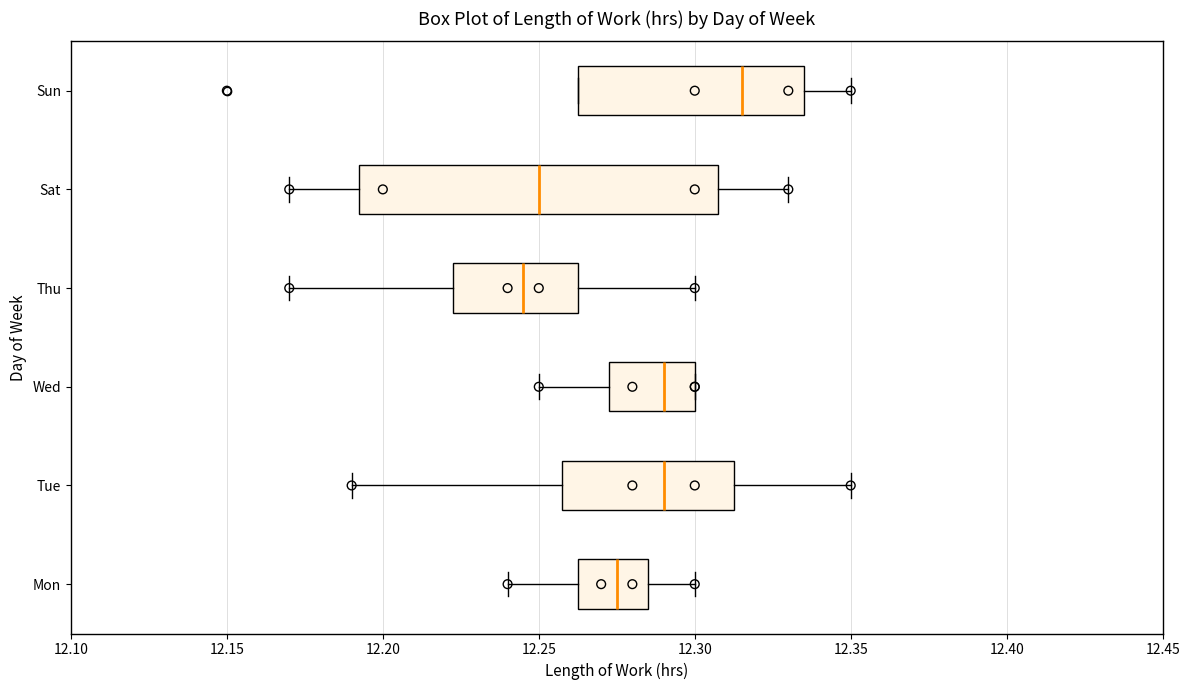

Reading bottom to top, transcribe this box plot: for each box, give where its median line is, the range the box spans, and where its two whiskers end, as read against the x-axis. The values are not printed on the chart, so give them approximately, as read against the axis.

Mon: median 12.275, box 12.265 to 12.285, whiskers 12.240 to 12.300
Tue: median 12.290, box 12.260 to 12.315, whiskers 12.190 to 12.350
Wed: median 12.290, box 12.275 to 12.300, whiskers 12.250 to 12.300
Thu: median 12.245, box 12.225 to 12.265, whiskers 12.170 to 12.300
Sat: median 12.250, box 12.195 to 12.310, whiskers 12.170 to 12.330
Sun: median 12.315, box 12.265 to 12.335, whiskers 12.265 to 12.350